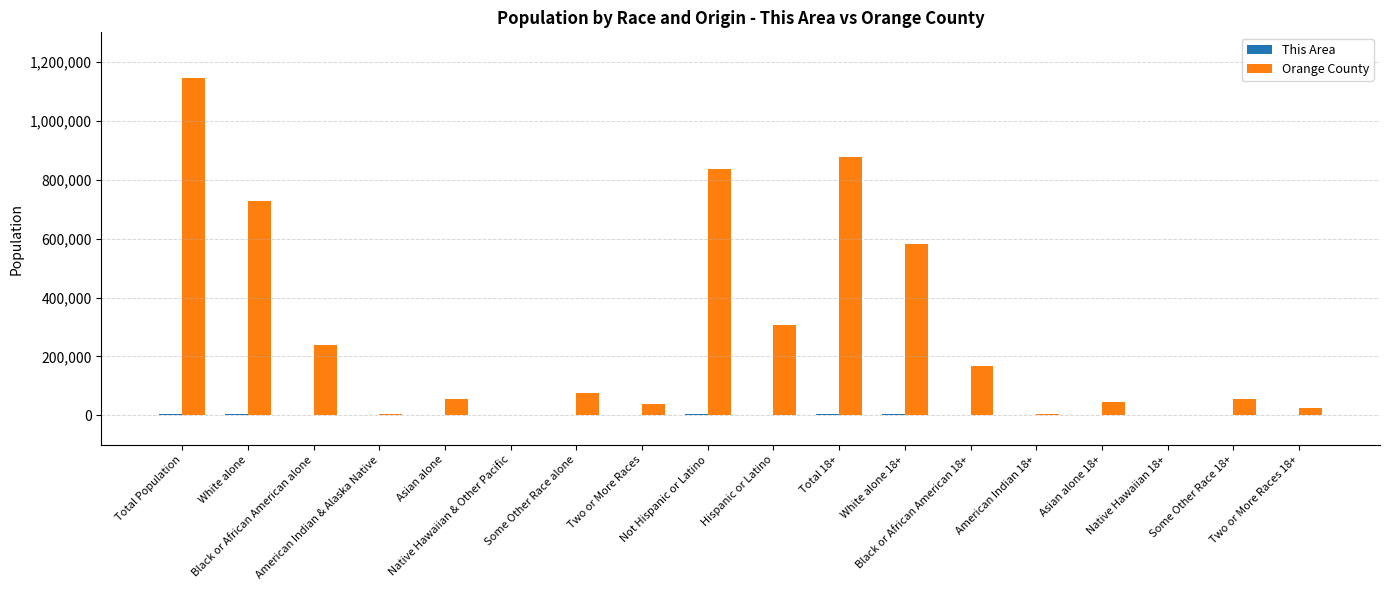

Which series has the largest total across all categories?

Orange County